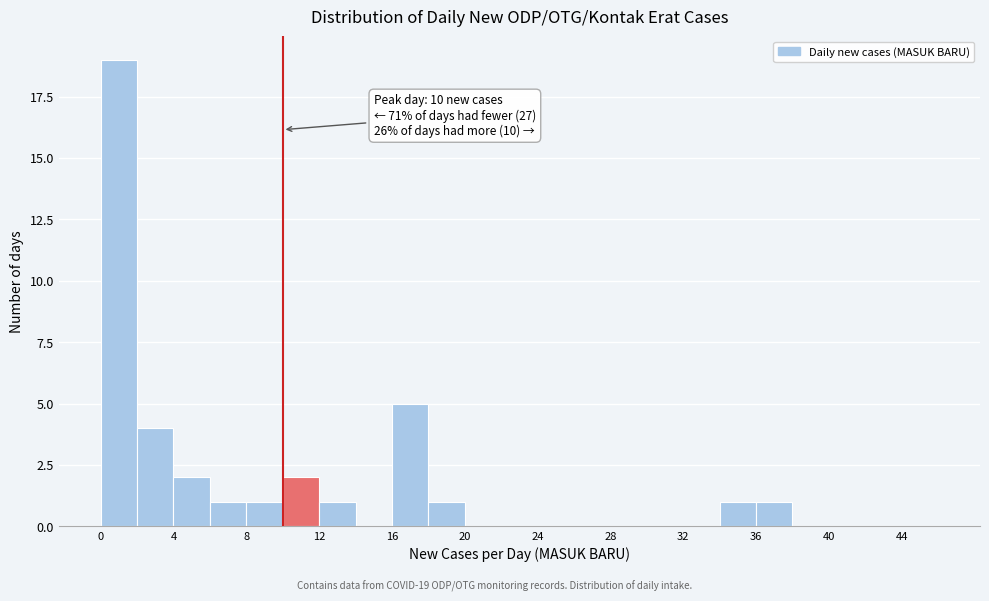

Which range on the x-axis has the tallest bar?

0 to 2